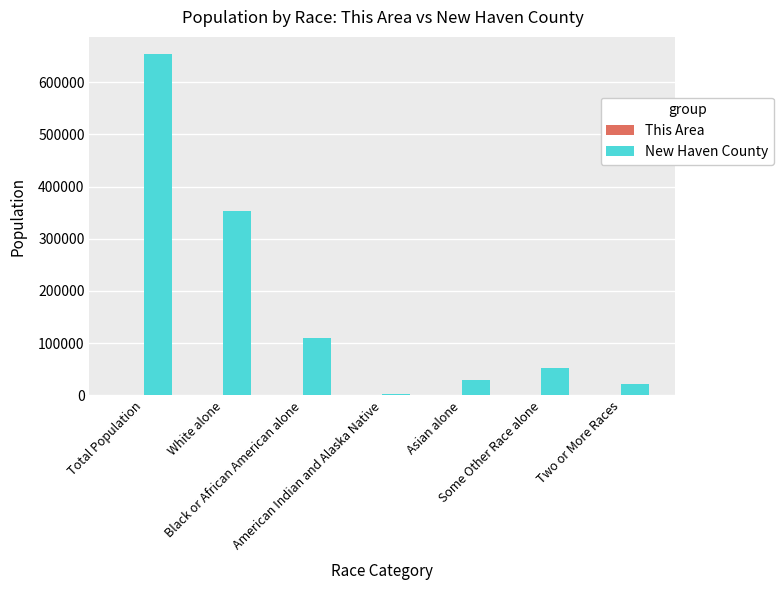

Which series has the largest total across all categories?

New Haven County